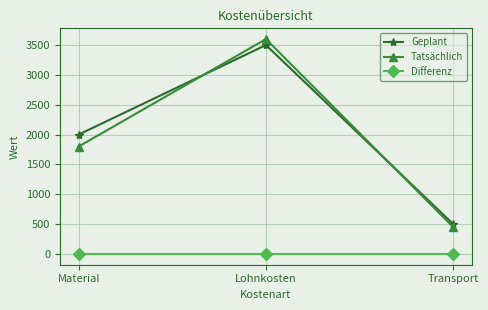

What is the sum of the Geplant values at Lohnkosten and Transport?

4000